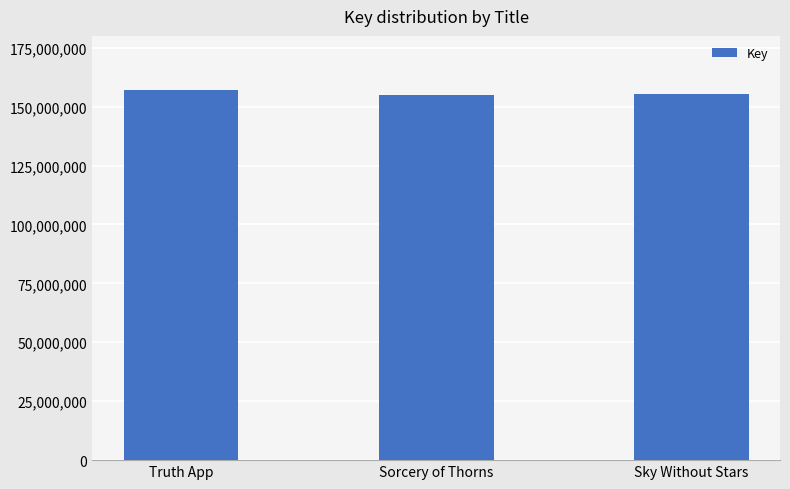

What is the difference between the values at Truth App and Sorcery of Thorns?

2079083